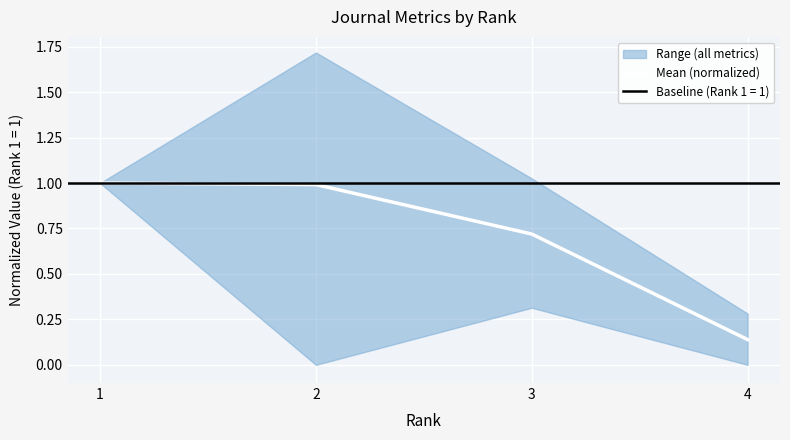

Reading left to right, transcribe all the data shown in this chart.

1=1.0	2=1.0	3=0.7	4=0.1